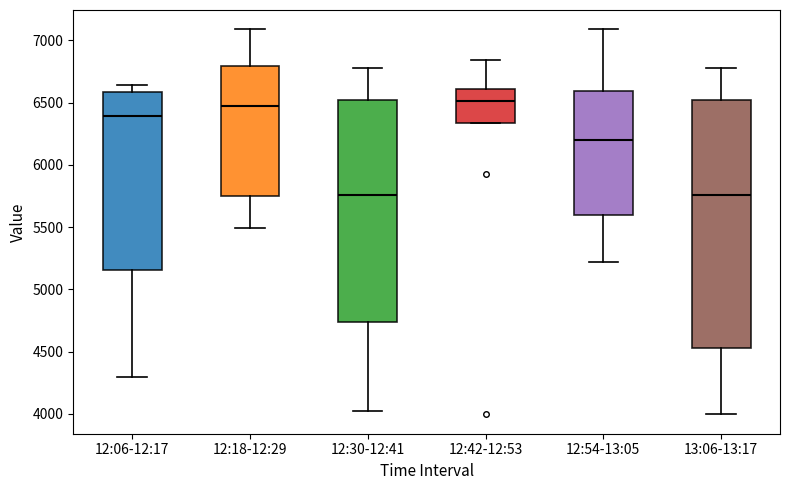

Reading left to right, transcribe this box plot: for each box, give where its median line is, the range the box spans, and where its two whiskers end, as read against the y-axis. The values are not printed on the chart, so give them approximately, as read against the axis.

12:06-12:17: median 6400, box 5150 to 6600, whiskers 4300 to 6650
12:18-12:29: median 6450, box 5750 to 6800, whiskers 5500 to 7100
12:30-12:41: median 5750, box 4750 to 6500, whiskers 4000 to 6800
12:42-12:53: median 6500, box 6350 to 6600, whiskers 6350 to 6850
12:54-13:05: median 6200, box 5600 to 6600, whiskers 5200 to 7100
13:06-13:17: median 5750, box 4550 to 6500, whiskers 4000 to 6800